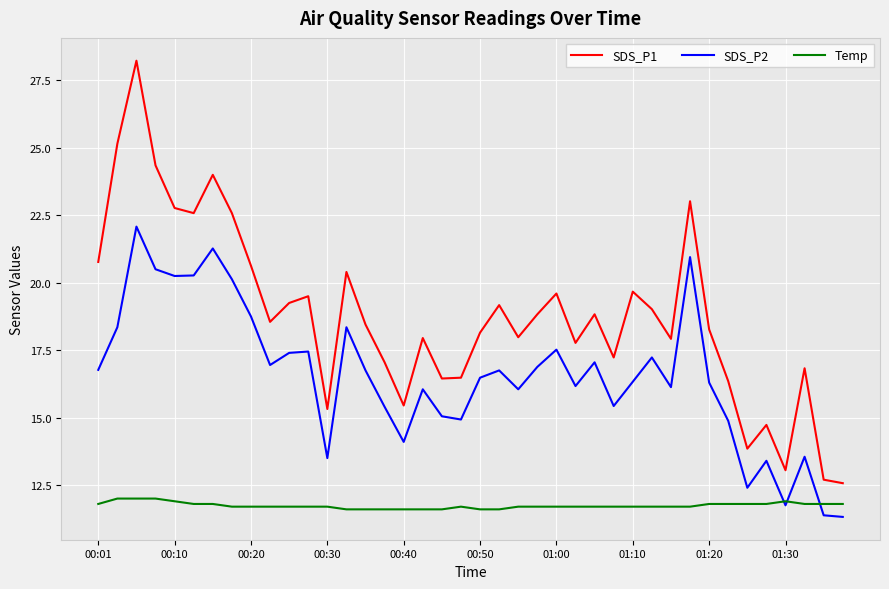

Rank the series by their maximum value, from highest to lowest.

SDS_P1, SDS_P2, Temp